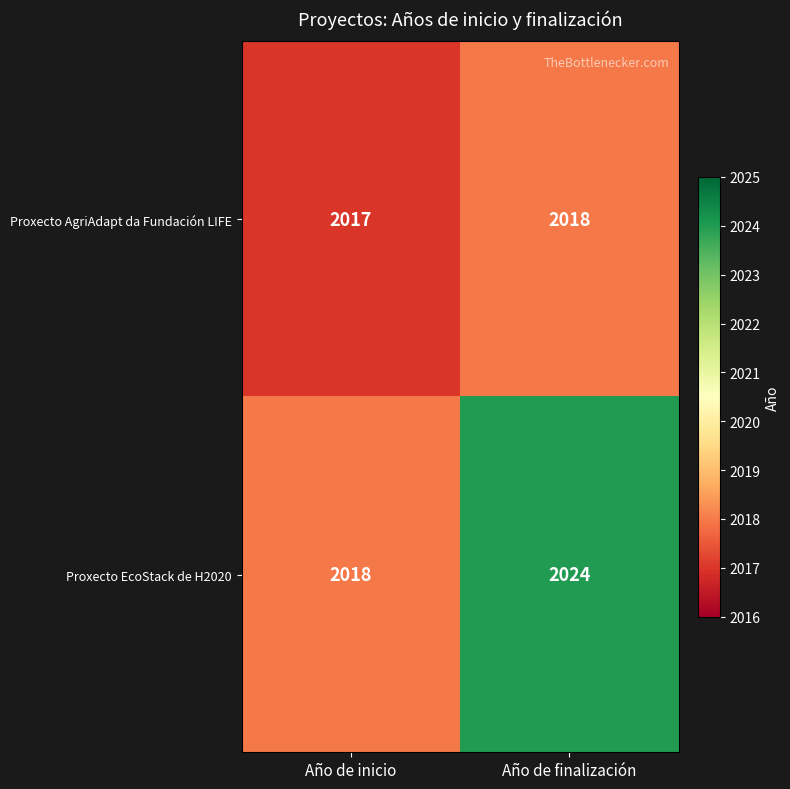

Between Año de inicio and Año de finalización, which series saw the biggest shift?

Proxecto EcoStack de H2020